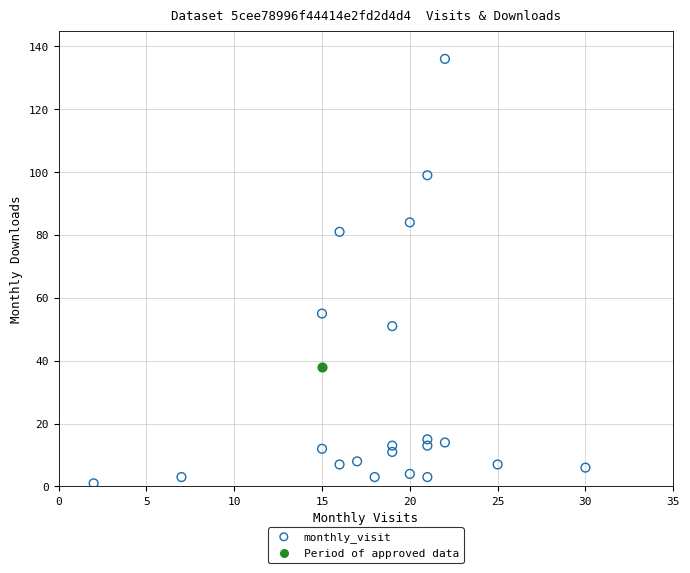

What are all the series names shown in the legend?

monthly_visit, Period of approved data